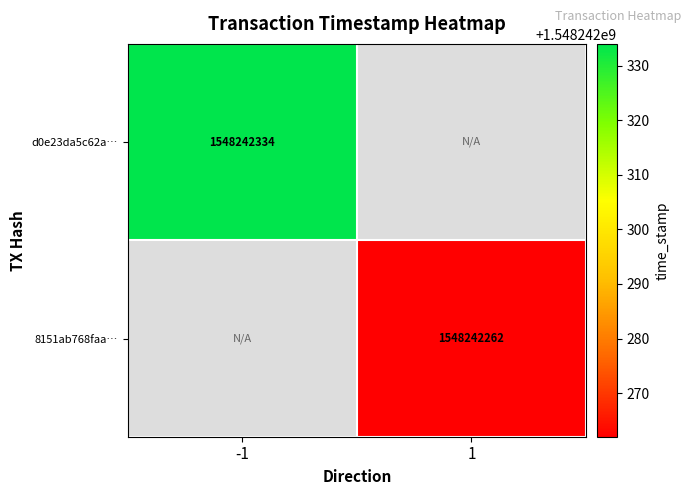

Is it true that d0e23da5c62a… equals 1548242334 at -1?

True